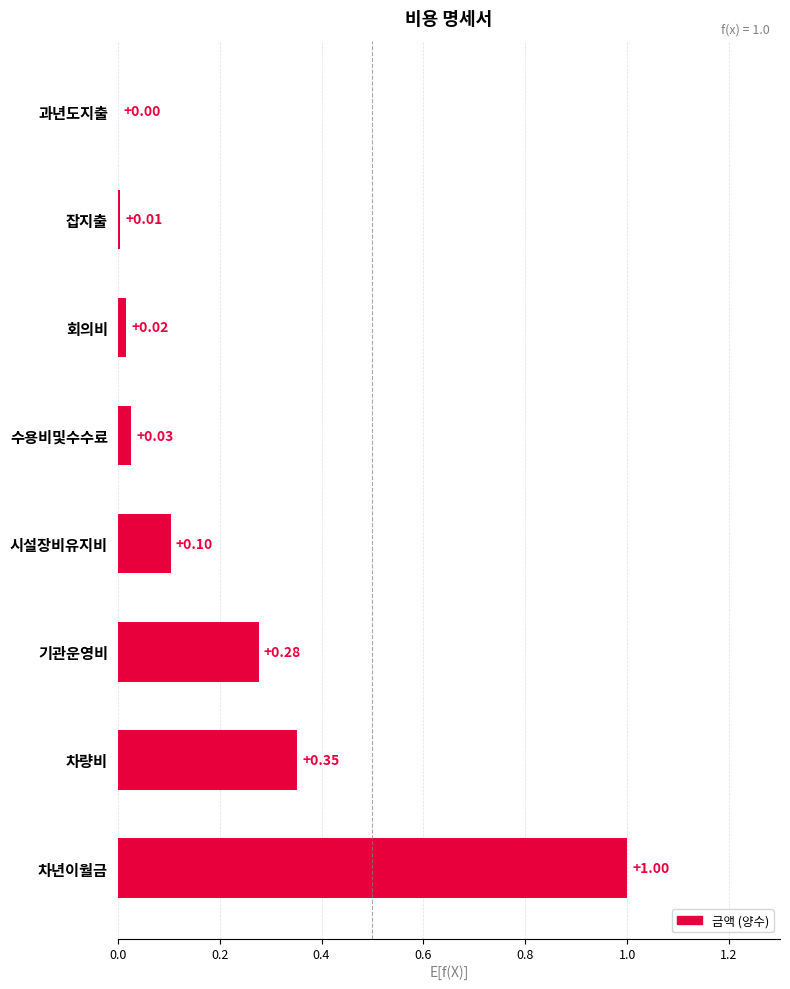

What is the greatest value displayed?

1.0